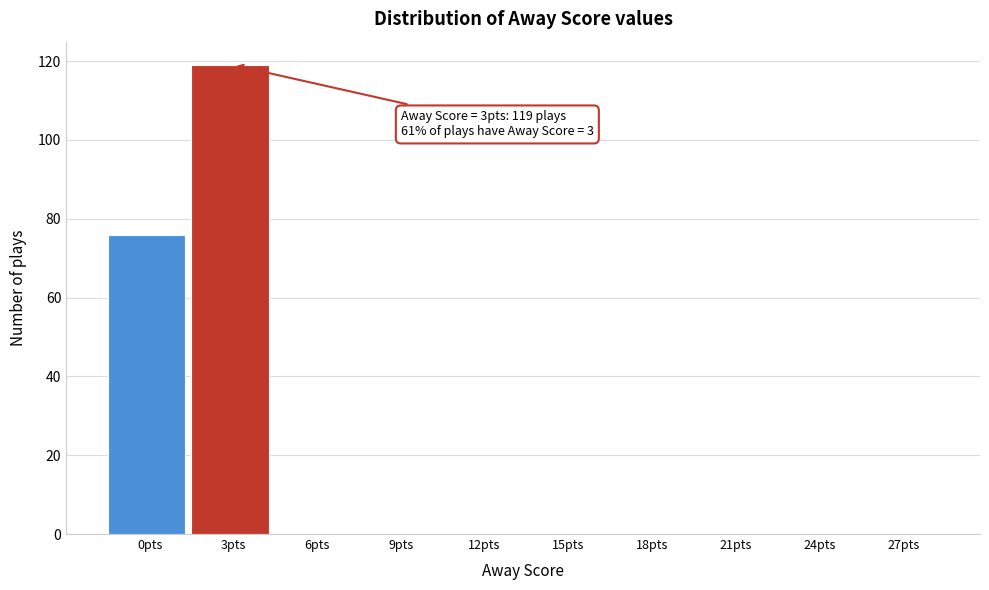

Reading left to right, list all the values displayed in this chart.

0pts=76	3pts=119	6pts=0	9pts=0	12pts=0	15pts=0	18pts=0	21pts=0	24pts=0	27pts=0